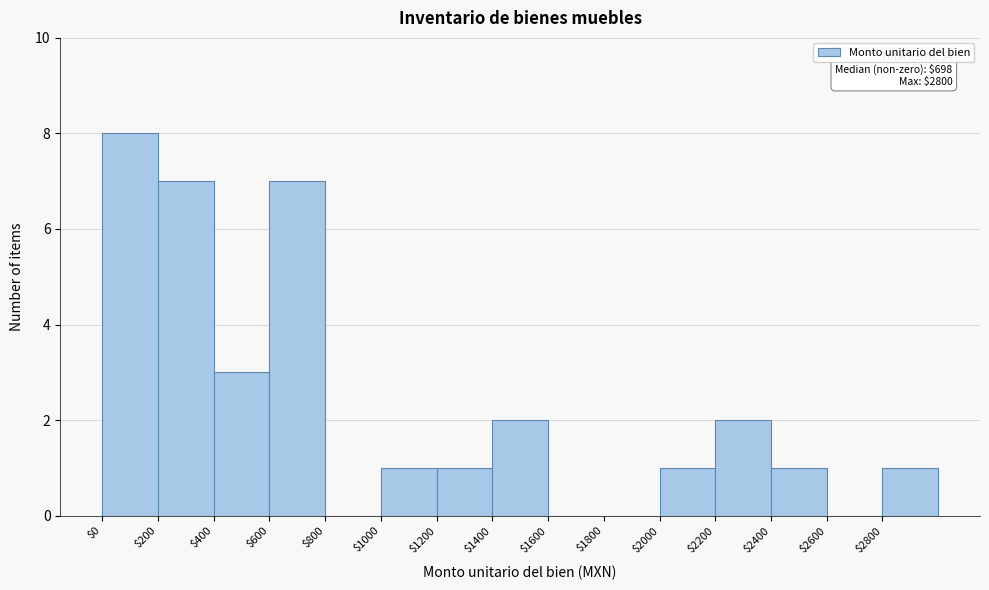

Over which range of the x-axis is the bar tallest?

0 to 200